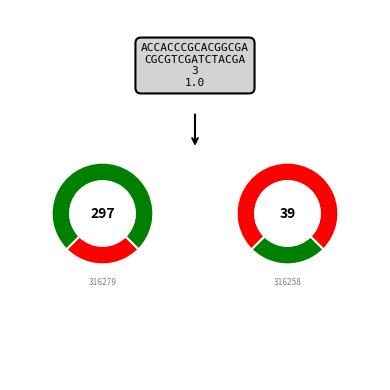

Count the number of slices in the pie.

2